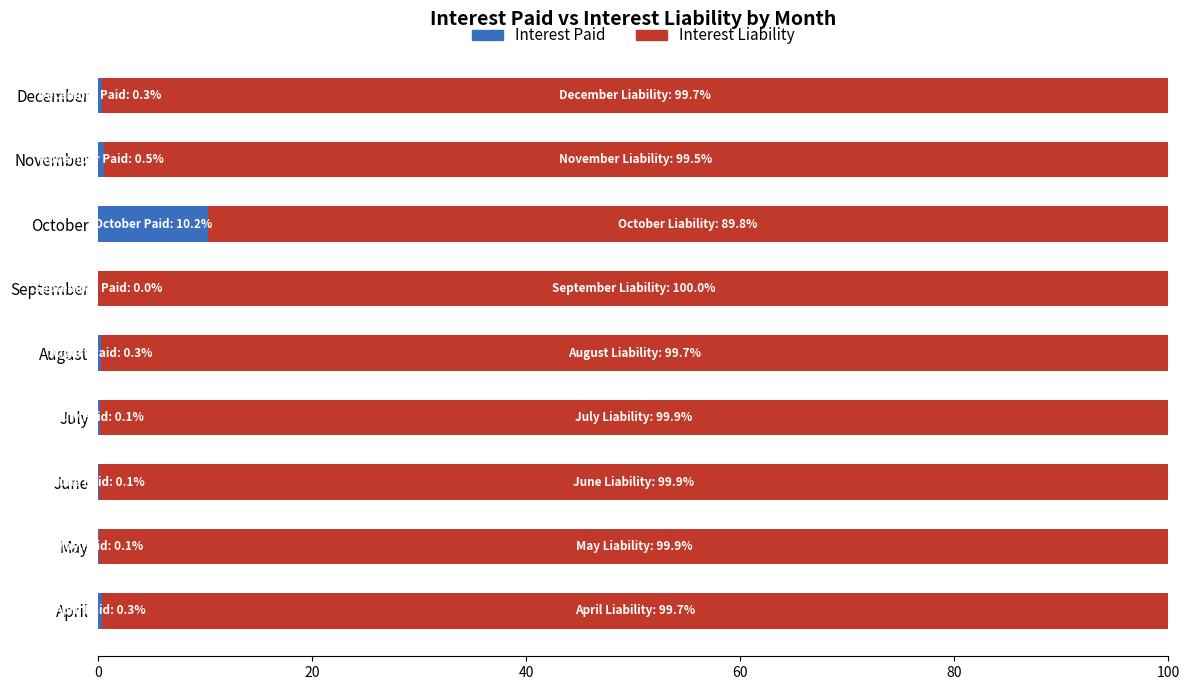

What is the maximum value for Interest Paid?

10.2